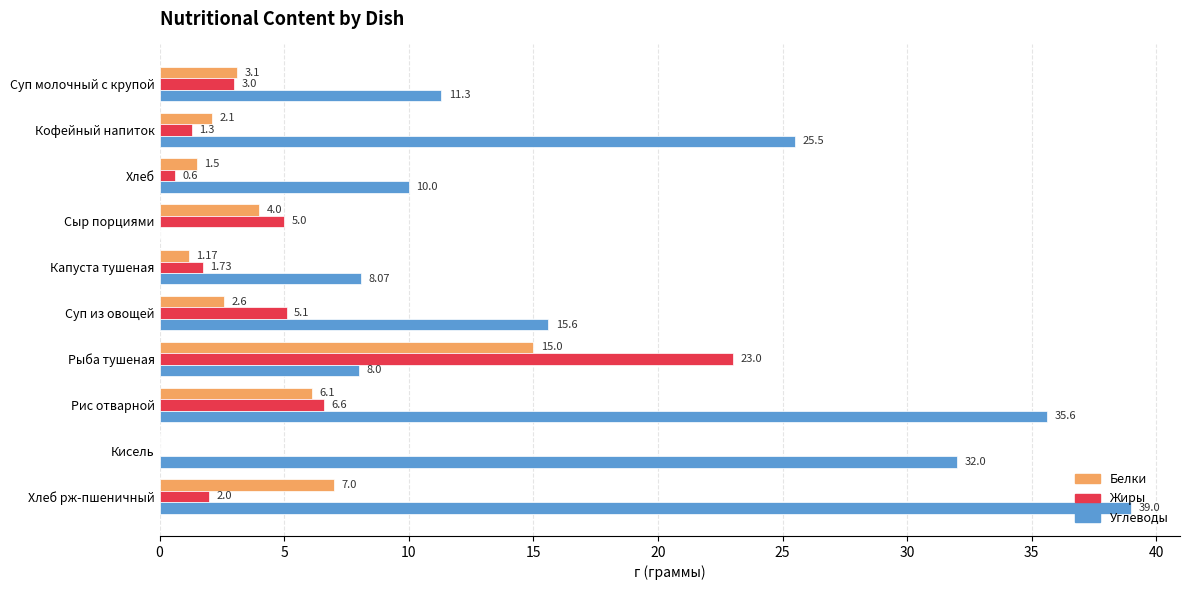

What is the sum of all Белки values?

42.6